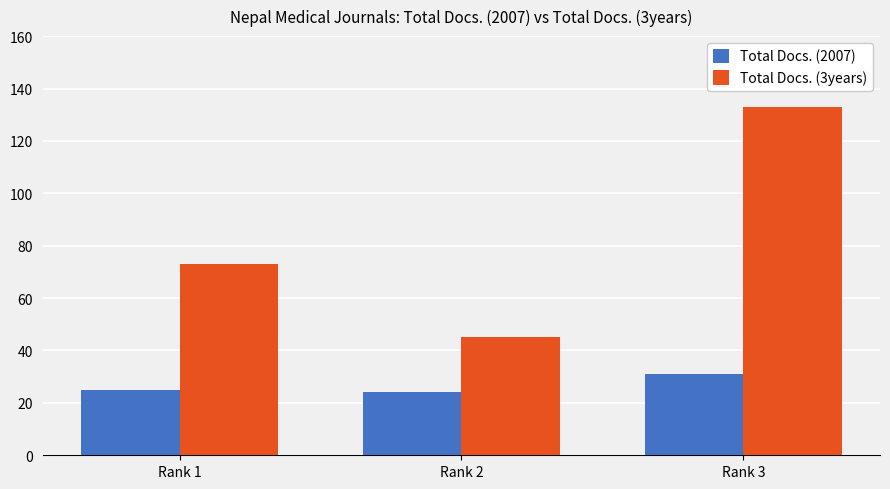

How many groups of bars are there?

3